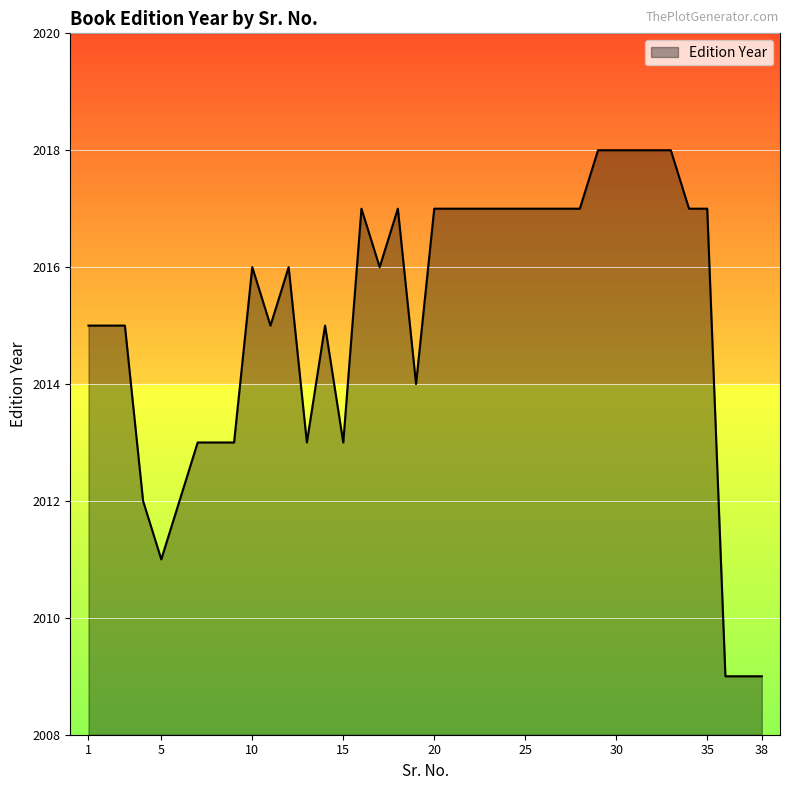

What is the difference between the maximum and minimum values?

9